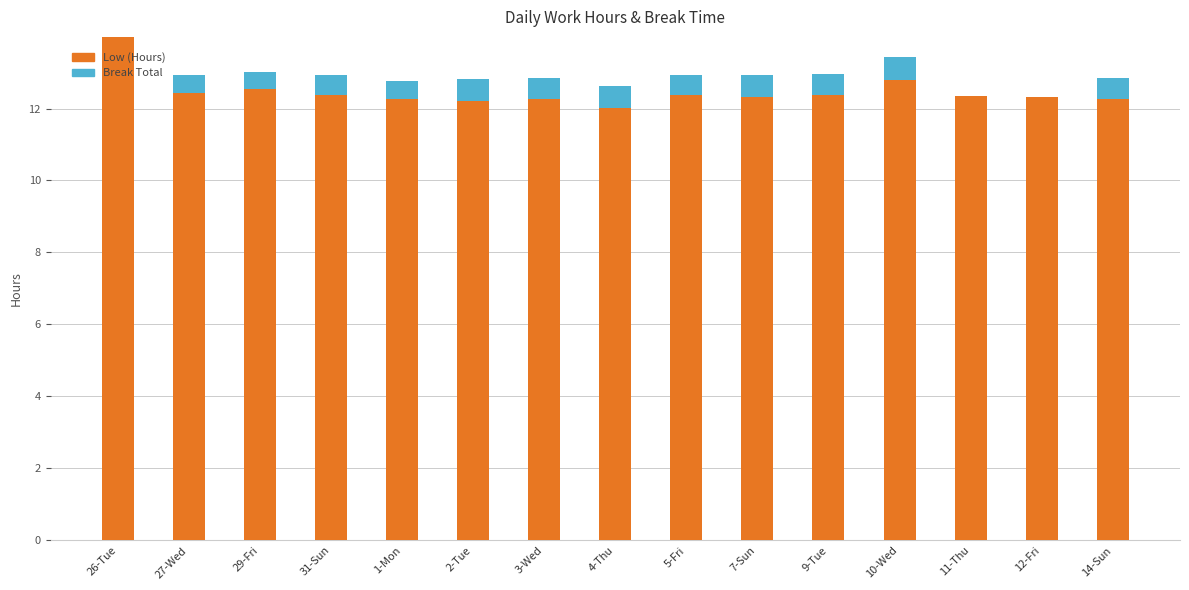

Are the bars grouped side by side (vs. stacked)?

No